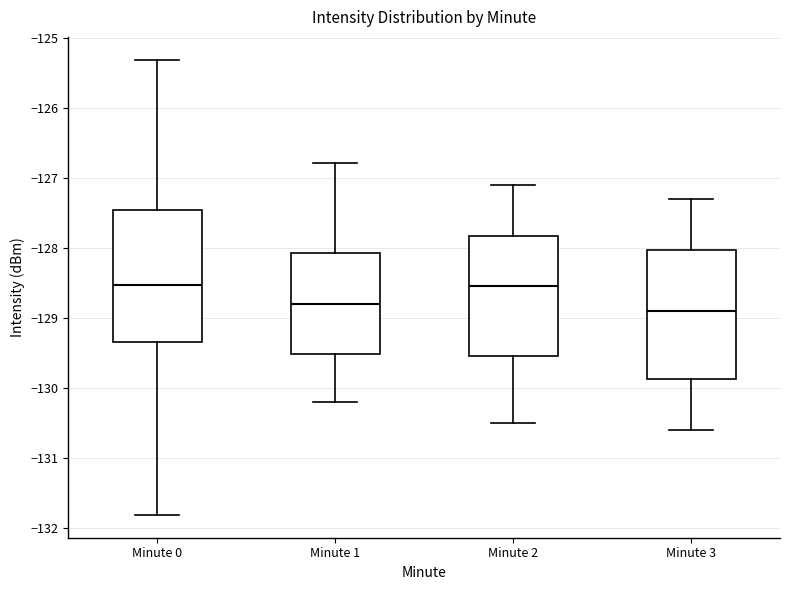

Reading left to right, transcribe this box plot: for each box, give where its median line is, the range the box spans, and where its two whiskers end, as read against the y-axis. The values are not printed on the chart, so give them approximately, as read against the axis.

Minute 0: median -128.5, box -129.3 to -127.5, whiskers -131.8 to -125.3
Minute 1: median -128.8, box -129.5 to -128.1, whiskers -130.2 to -126.8
Minute 2: median -128.5, box -129.5 to -127.8, whiskers -130.5 to -127.1
Minute 3: median -128.9, box -129.9 to -128.0, whiskers -130.6 to -127.3